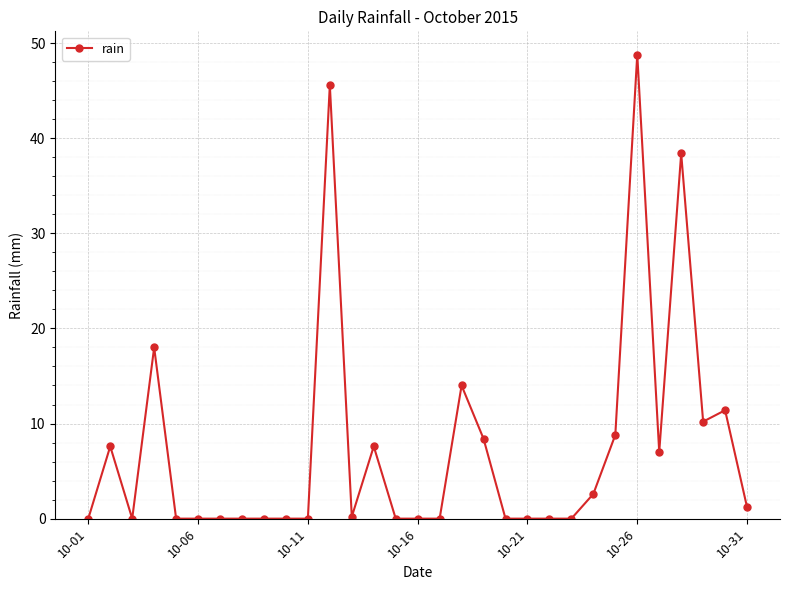

What is the average value?

7.4